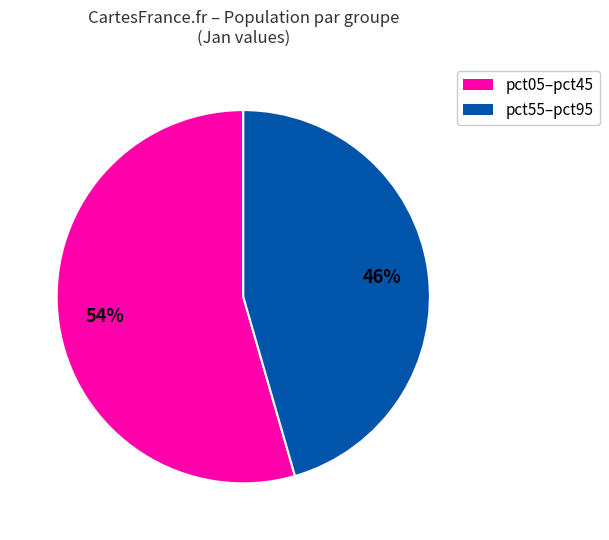

What percentage is the pct55–pct95 slice, to the nearest percent?

46%